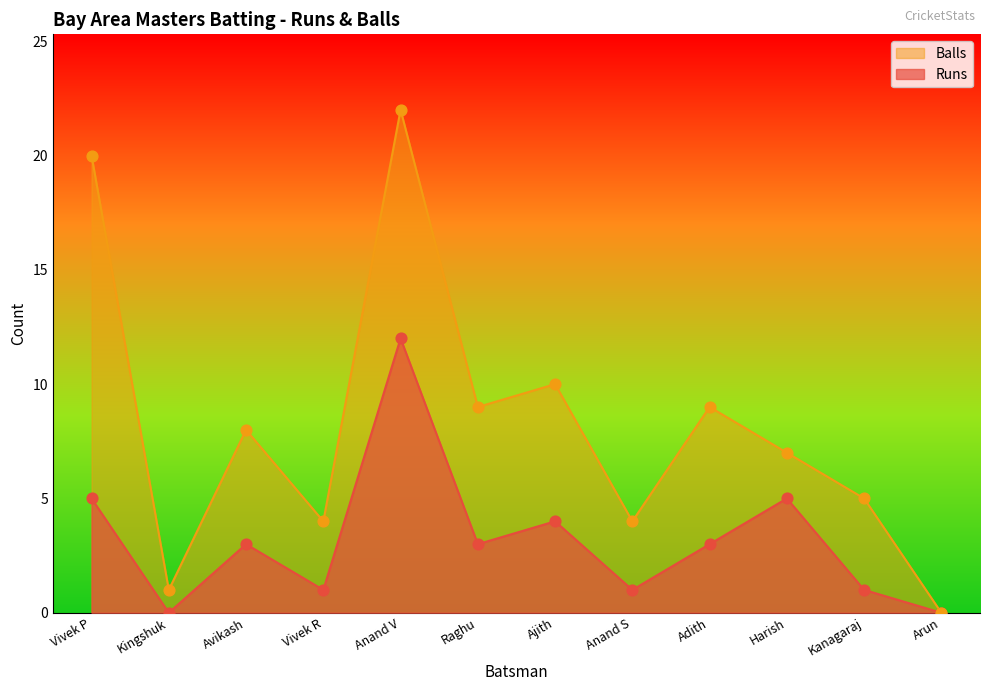

Which series contains the lowest Y value?

Runs